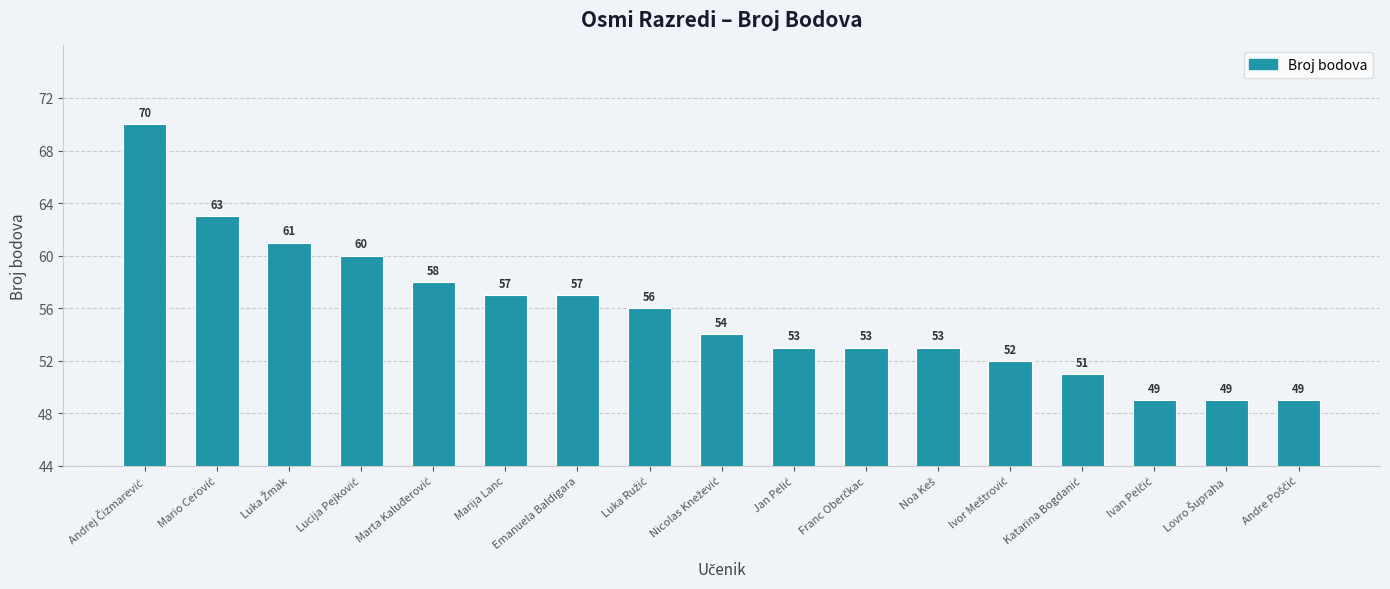

What is the maximum value shown in the chart?

70